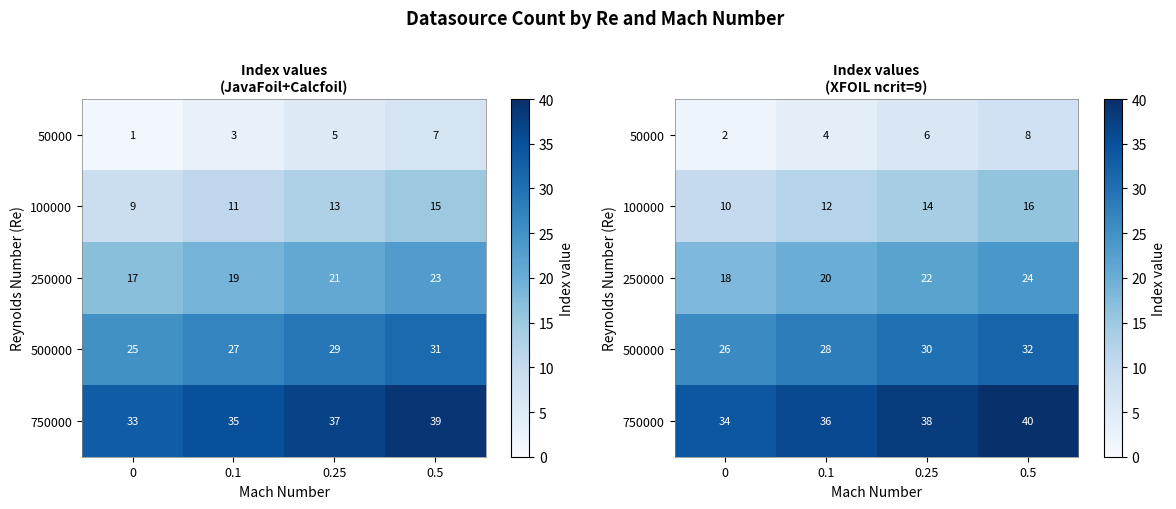

What is the spread (max minus min) of values at 0.5?

32